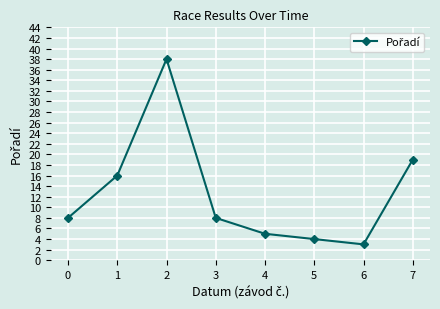

Reading left to right, transcribe all the data shown in this chart.

8	16	38	8	5	4	3	19